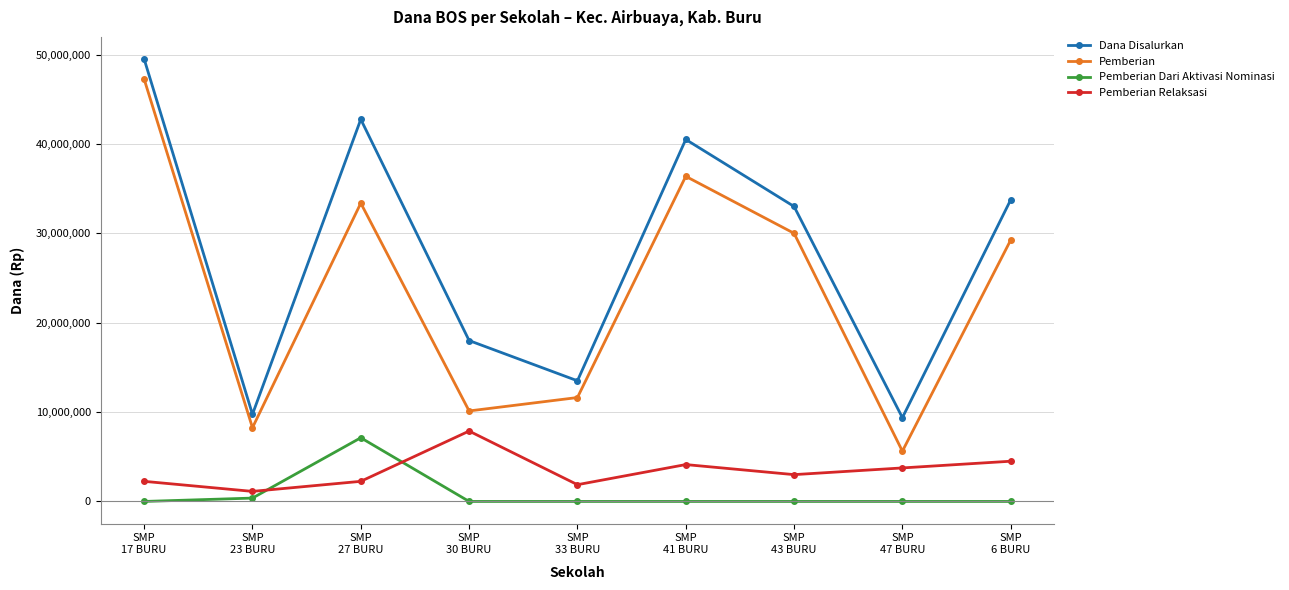

What is the highest value of the Dana Disalurkan series?

49500000